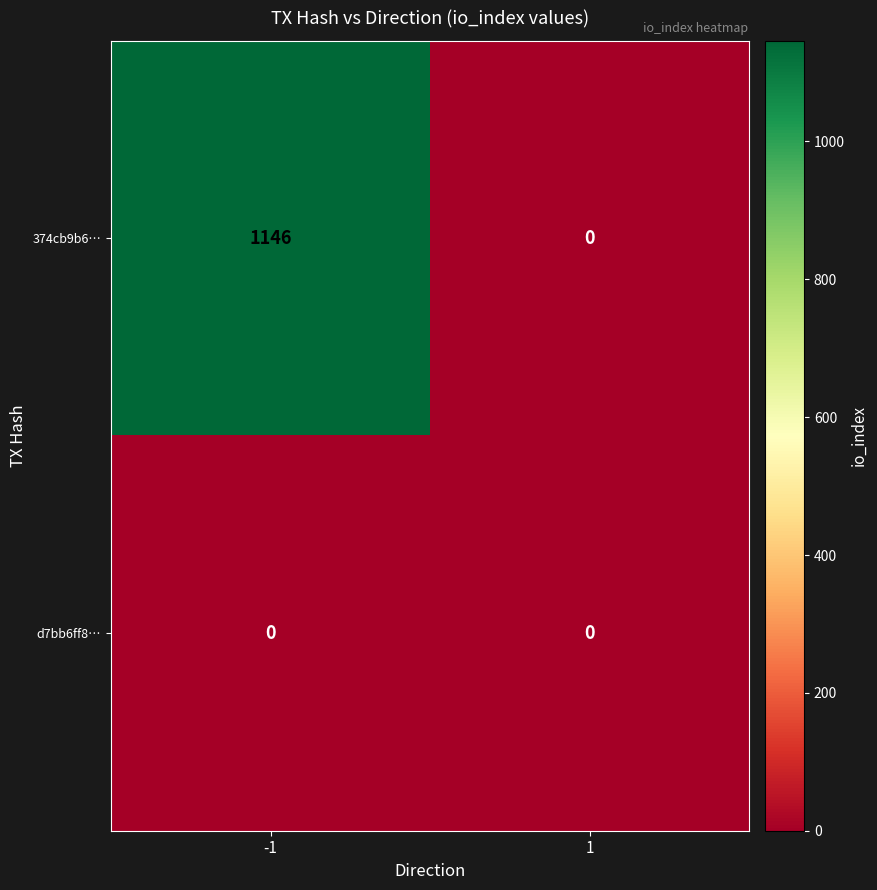

Which series has the largest total across all categories?

374cb9b6…